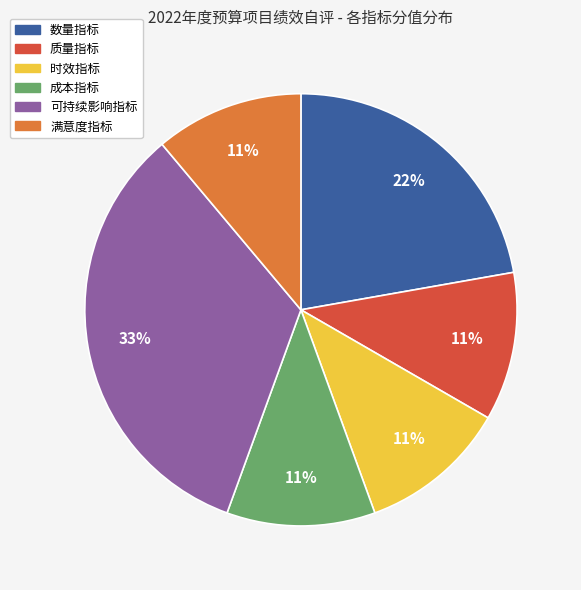

True or false: 成本指标 accounts for 21% of the total.

False